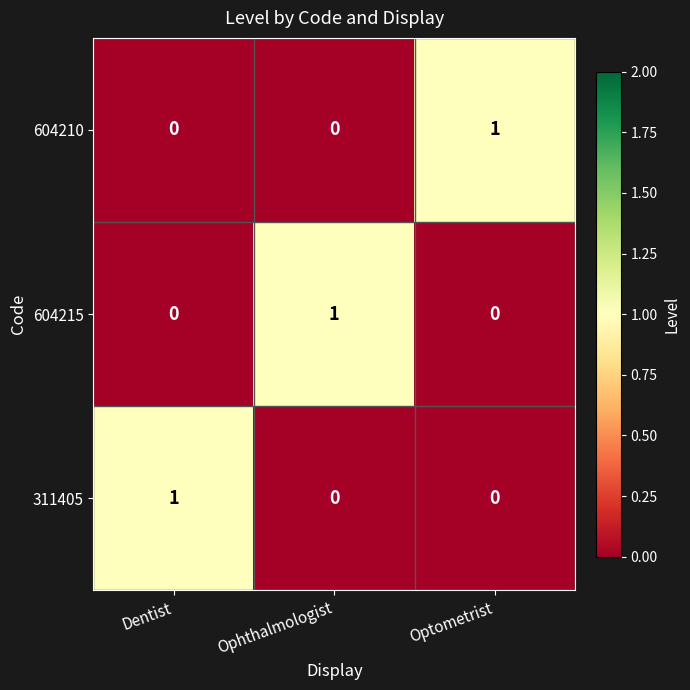

Is it true that 604210 equals 0 at Ophthalmologist?

True